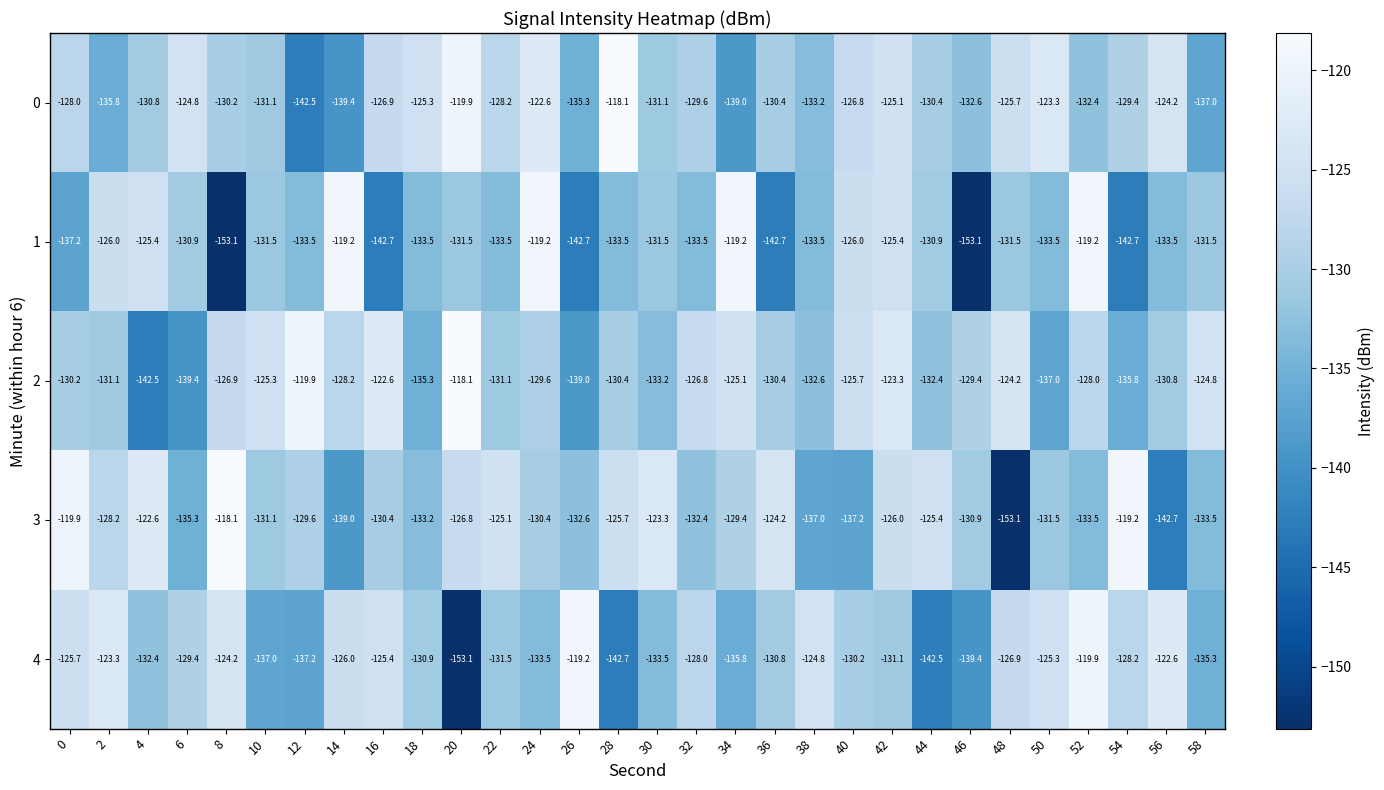

What is the spread (max minus min) of values at 22?

8.4